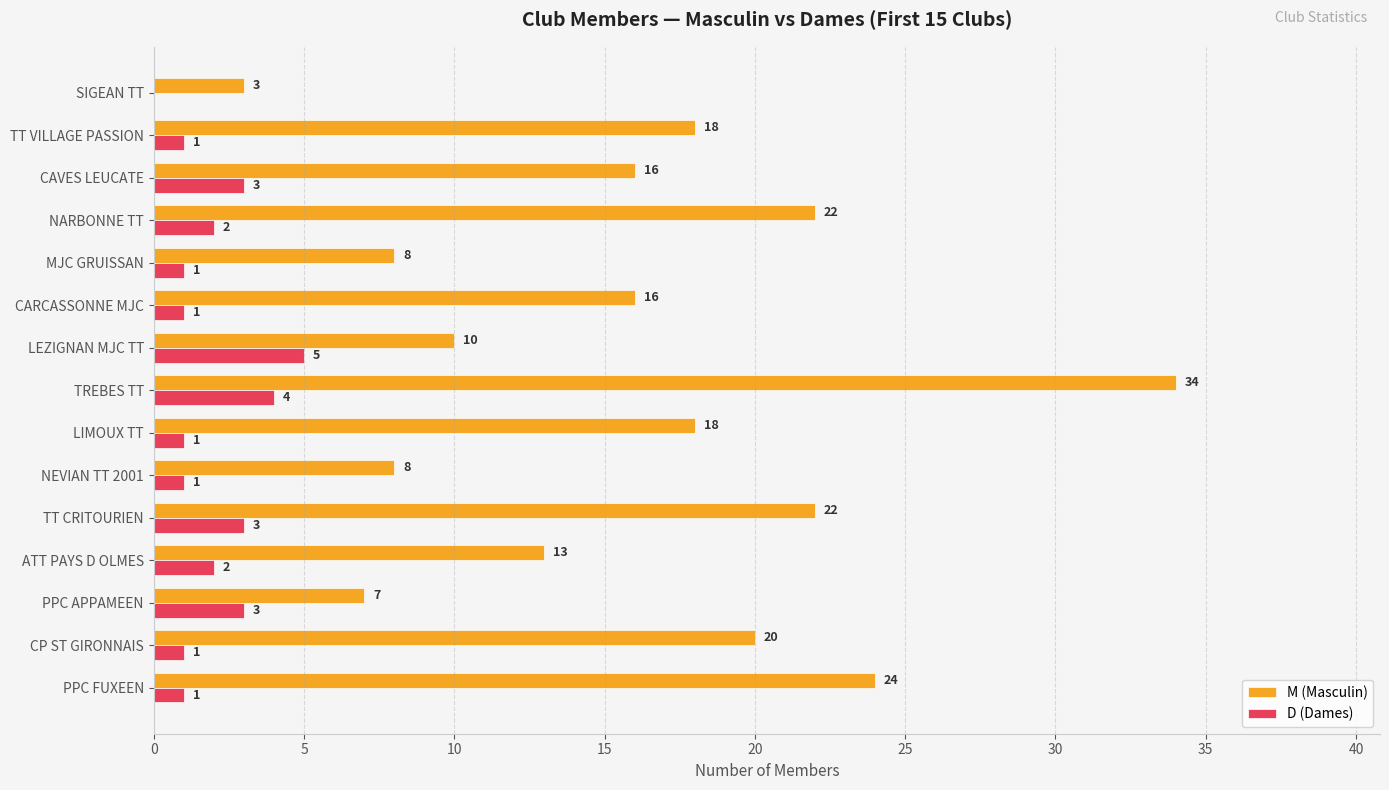

What is the maximum value shown in the chart?

34